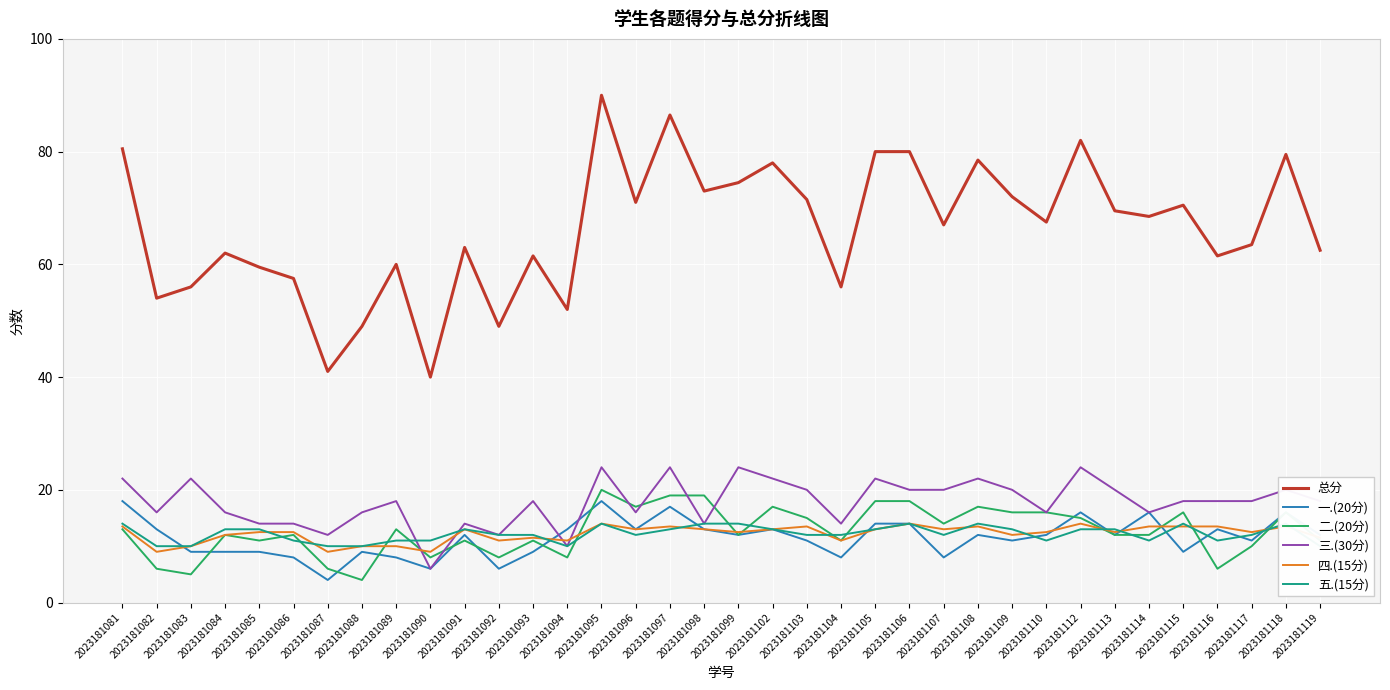

Between 2023181112 and 2023181095, which is larger?

2023181095